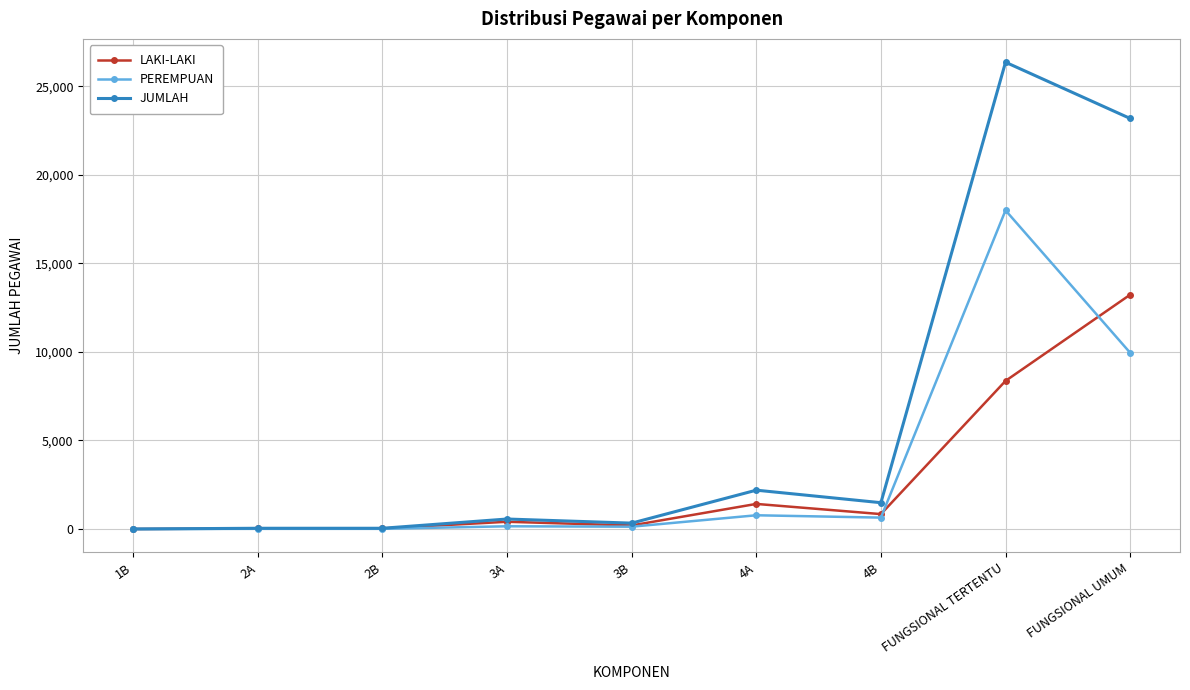

At which label does JUMLAH reach its peak?

FUNGSIONAL TERTENTU